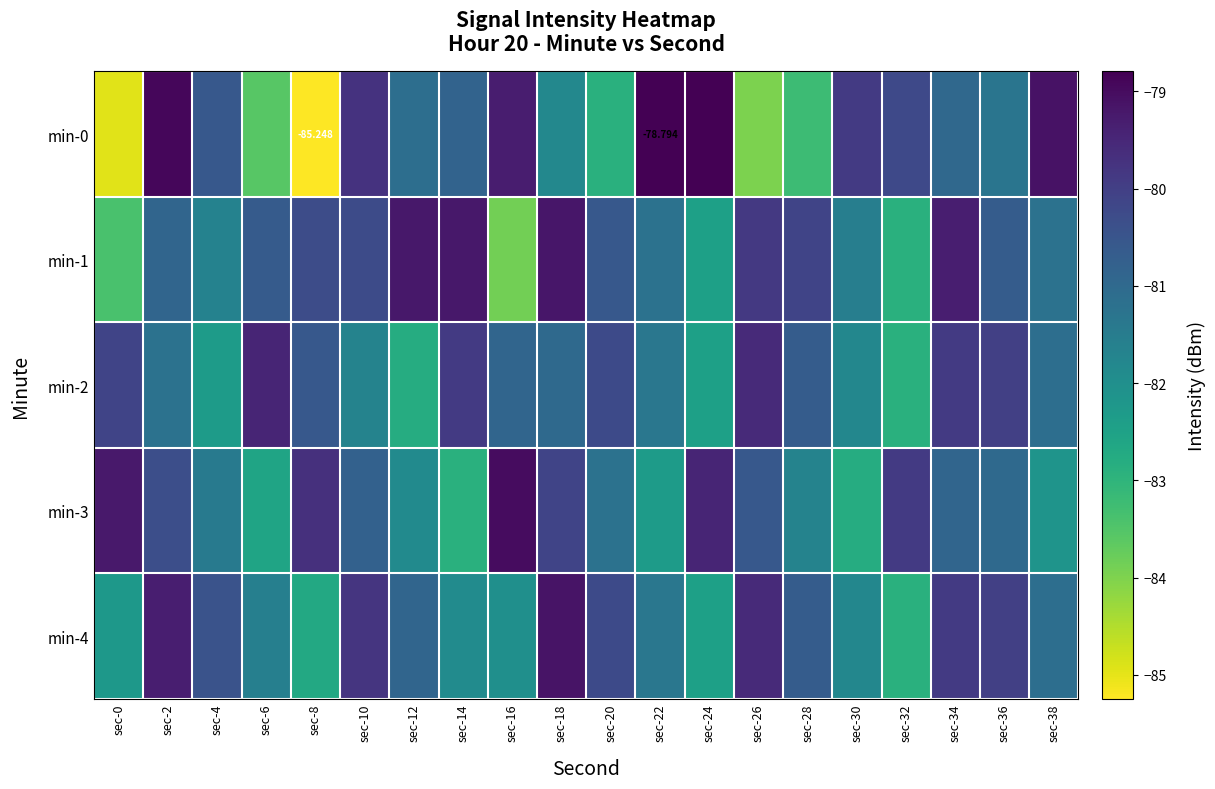

How many data points in min-4 are above -80?

5